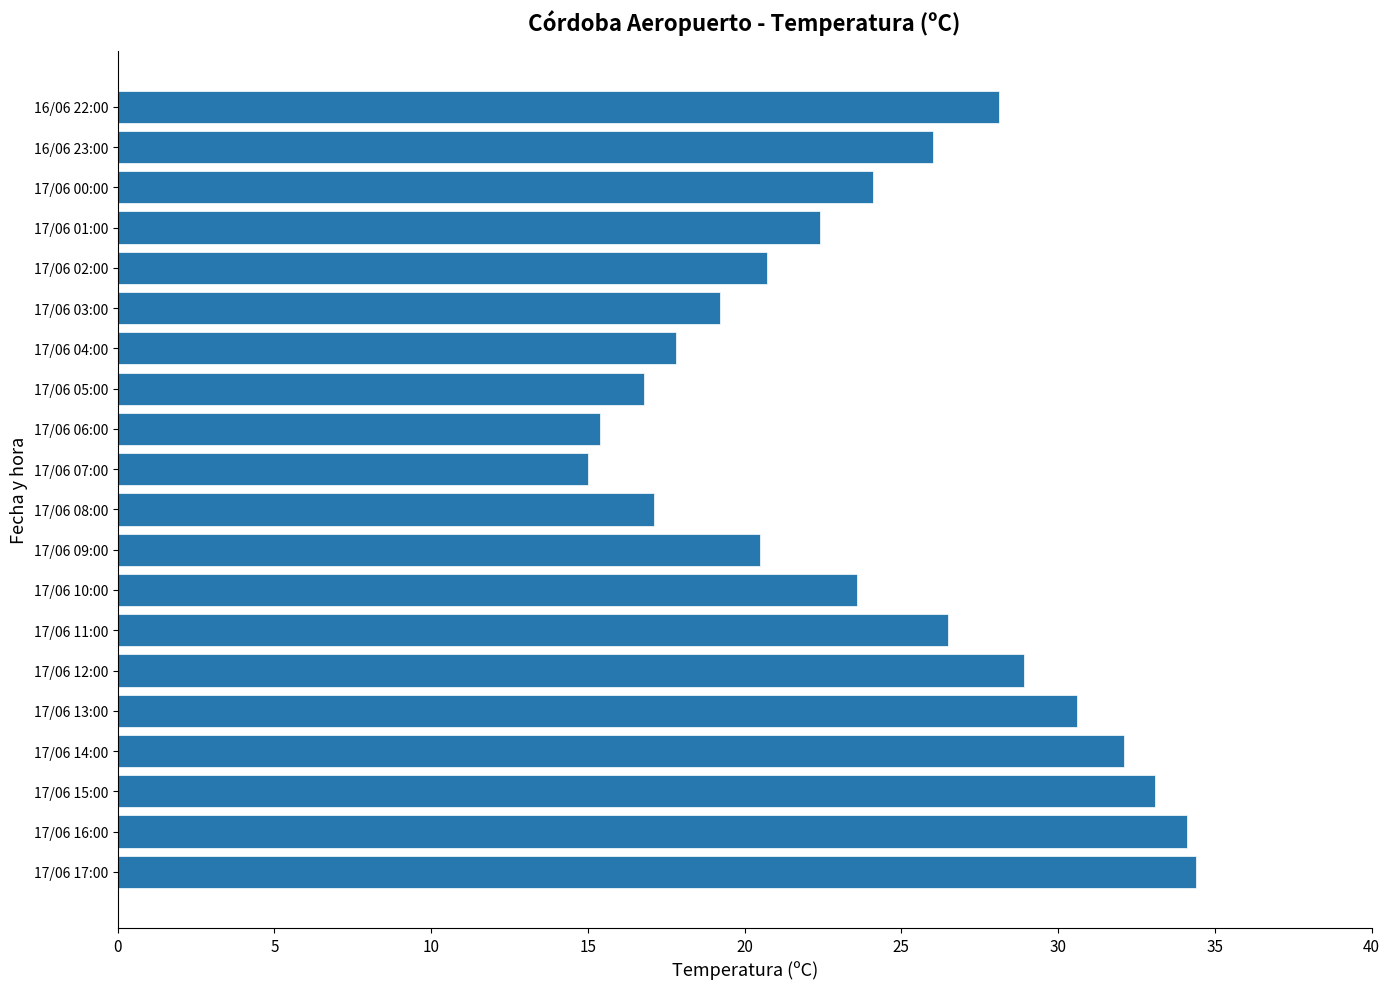

What is the greatest value displayed?

34.4